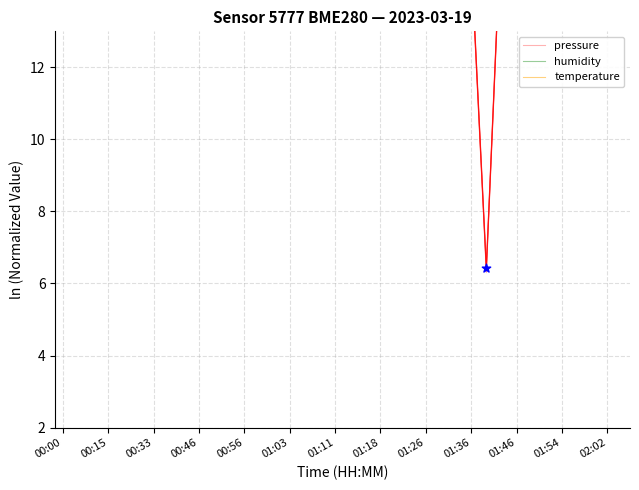

Is the value of pressure at 35 greater than the value of temperature at 01:54?

No